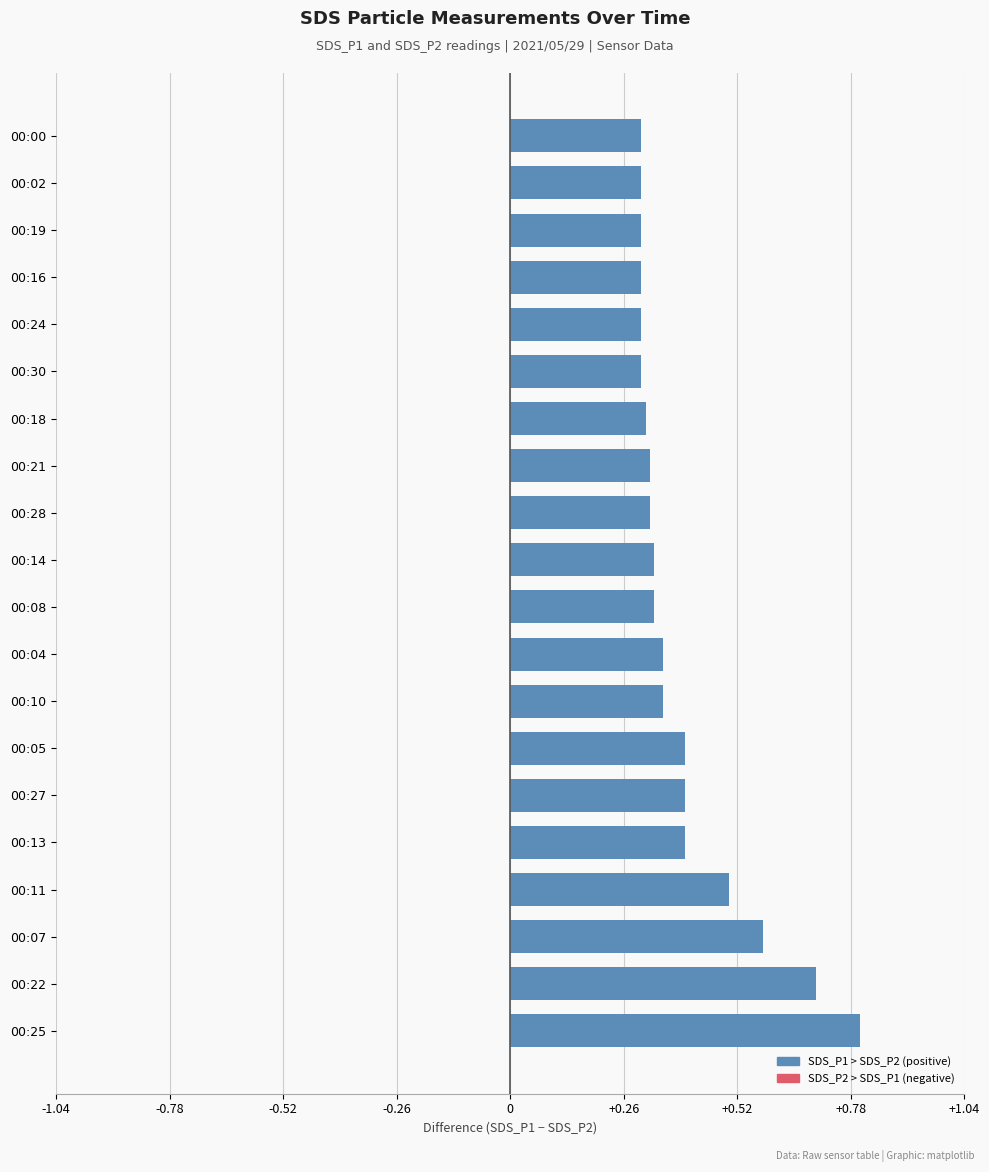

True or false: the data shows 0.3 at 00:08.

True